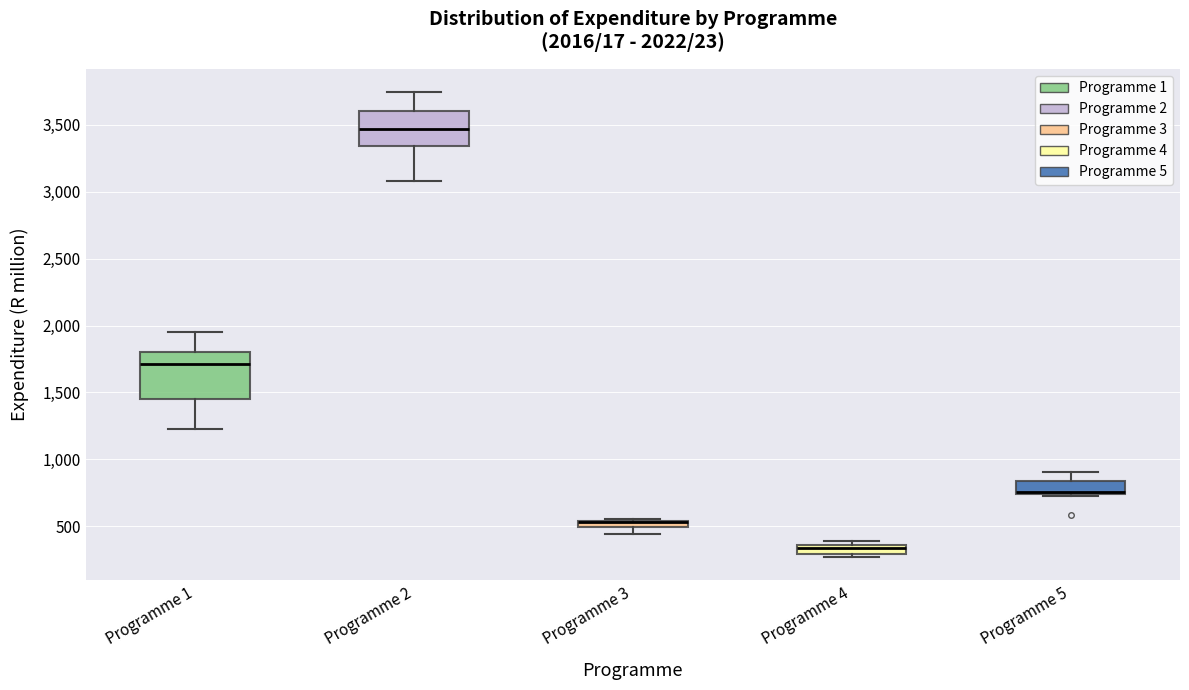

Comparing the boxes themselves (not the whiskers), which one is the tallest?

Programme 1